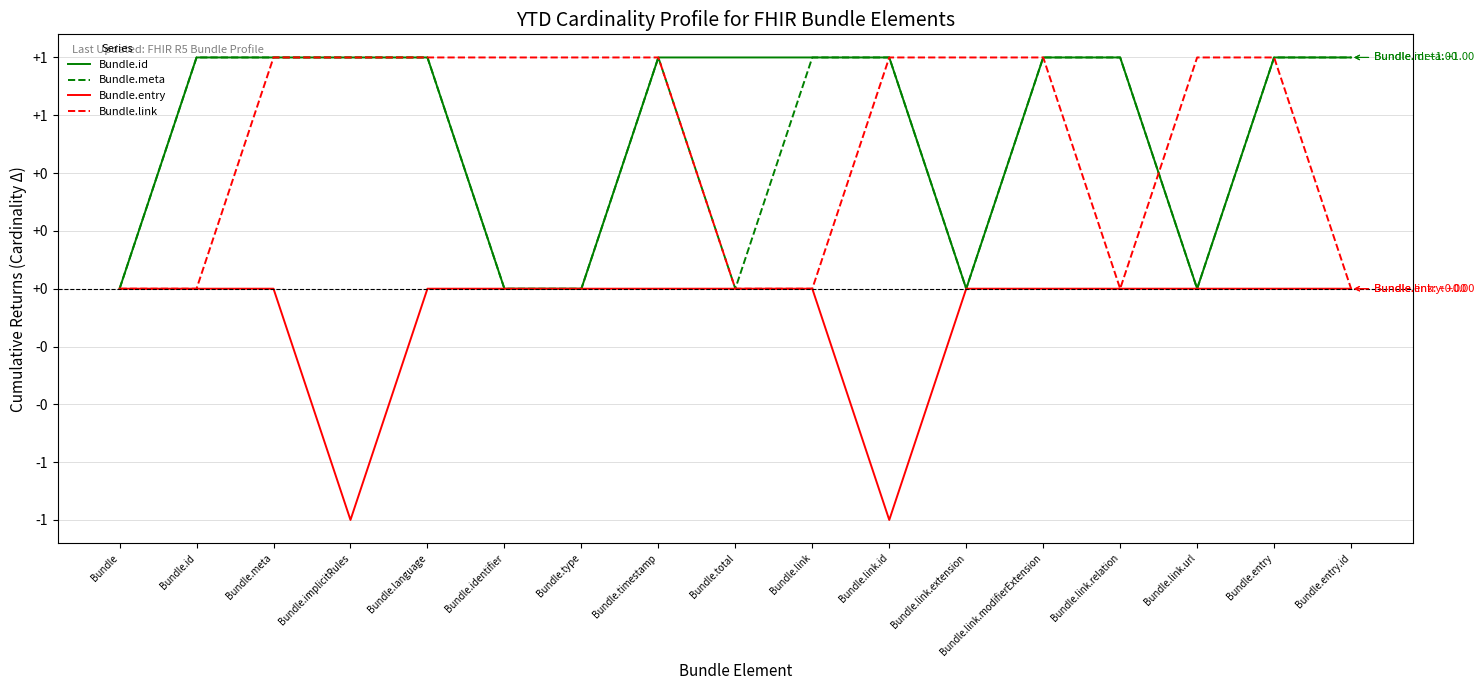

What is the value of the Bundle.meta point at the 5th from the left?

1